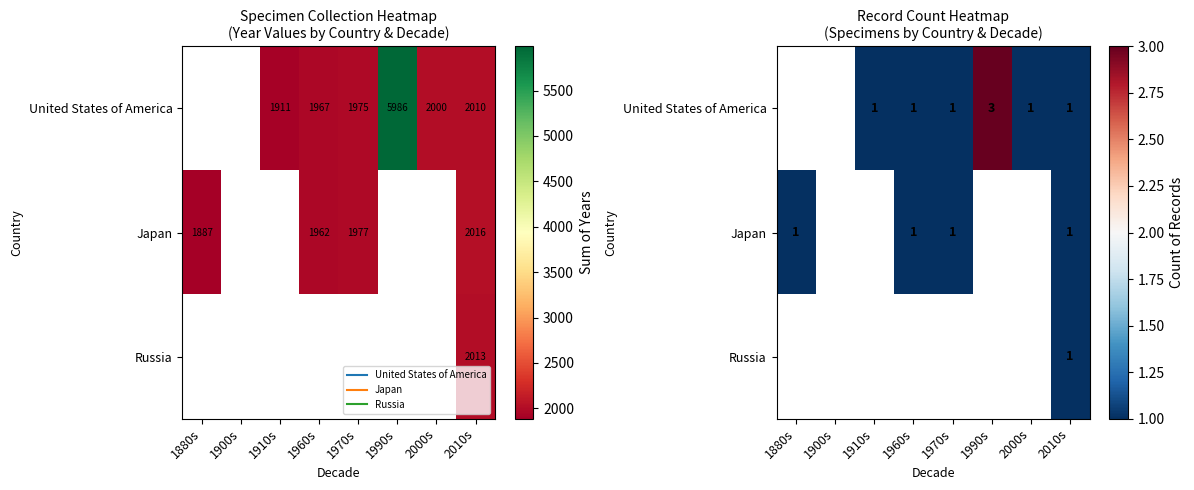

The Japan series shows 1.0 at 2010s. True or false?

True